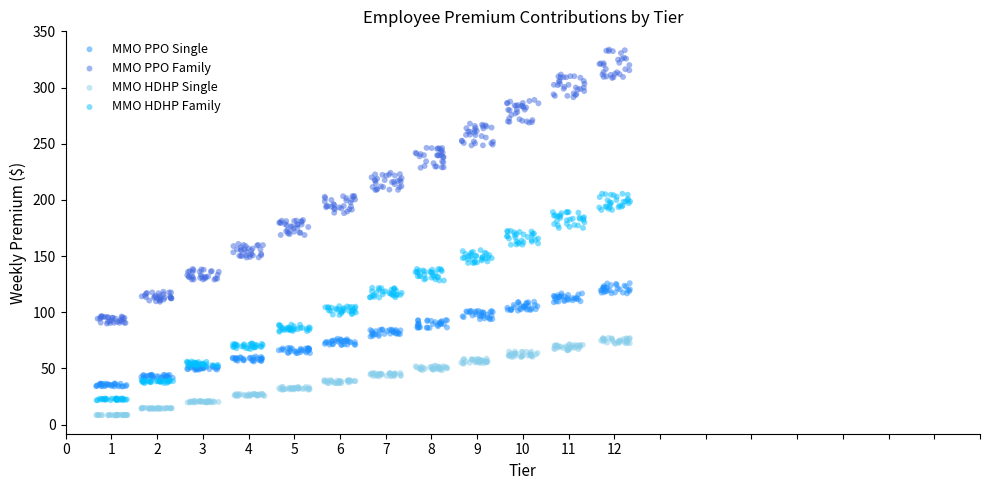

Which series has the largest Y range (max minus min)?

MMO PPO Family